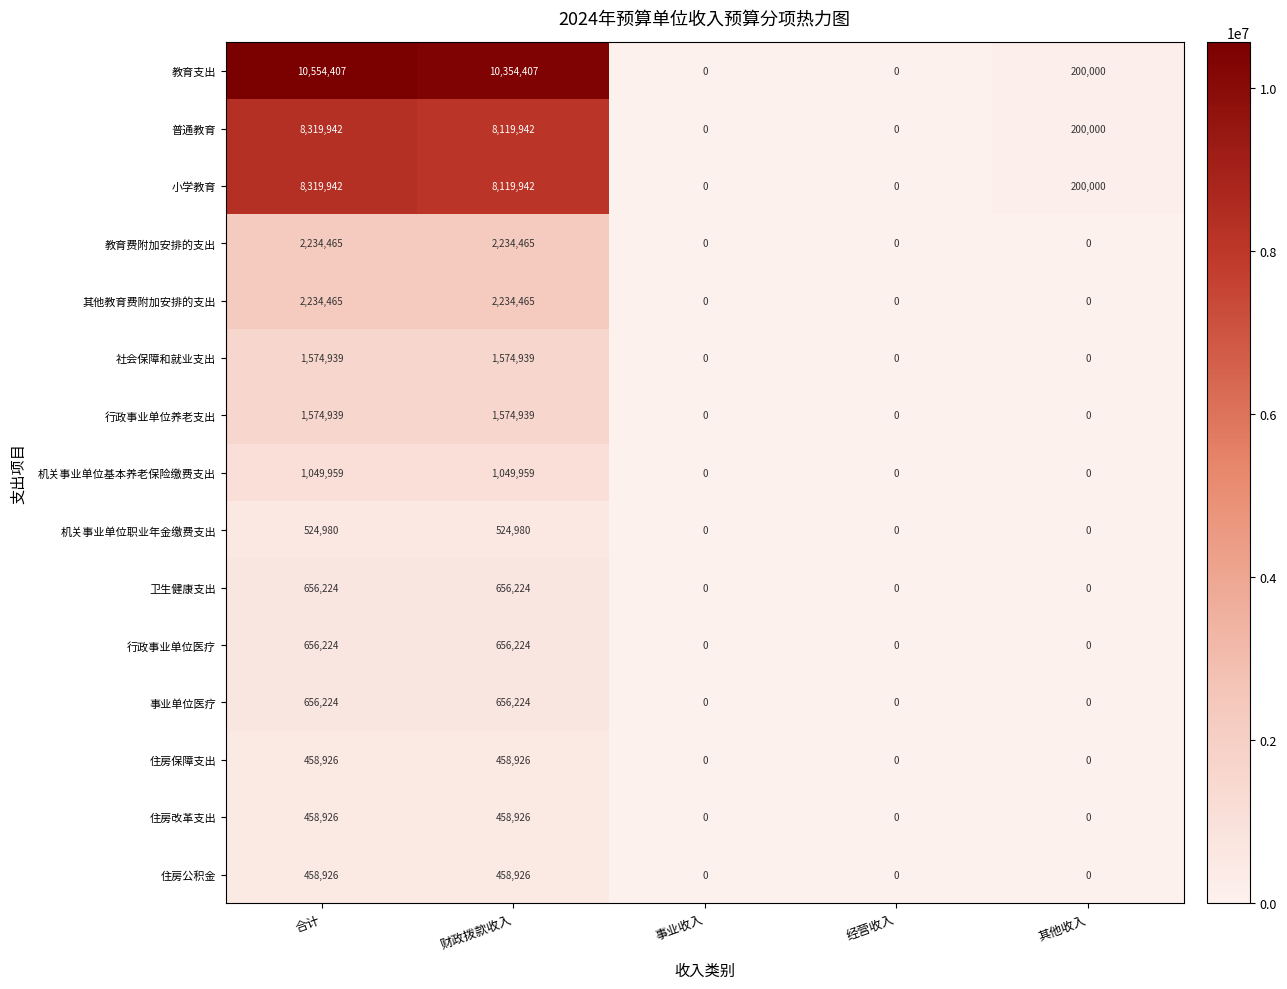

Count the 住房保障支出 values in the range 0 to 458926.

5